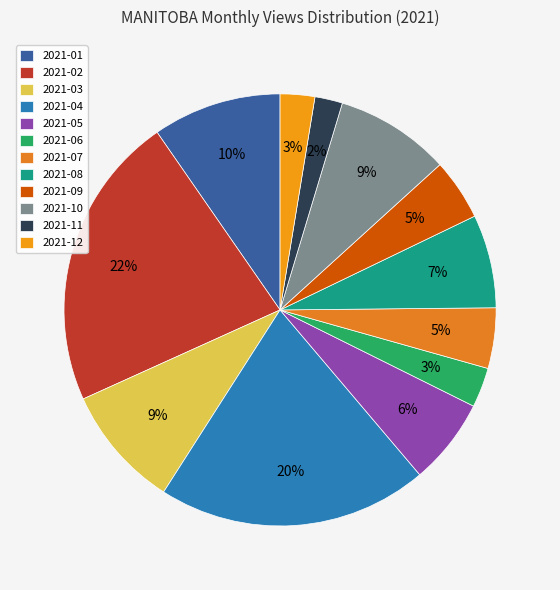

Is there any slice that represents more than half of the pie?

No